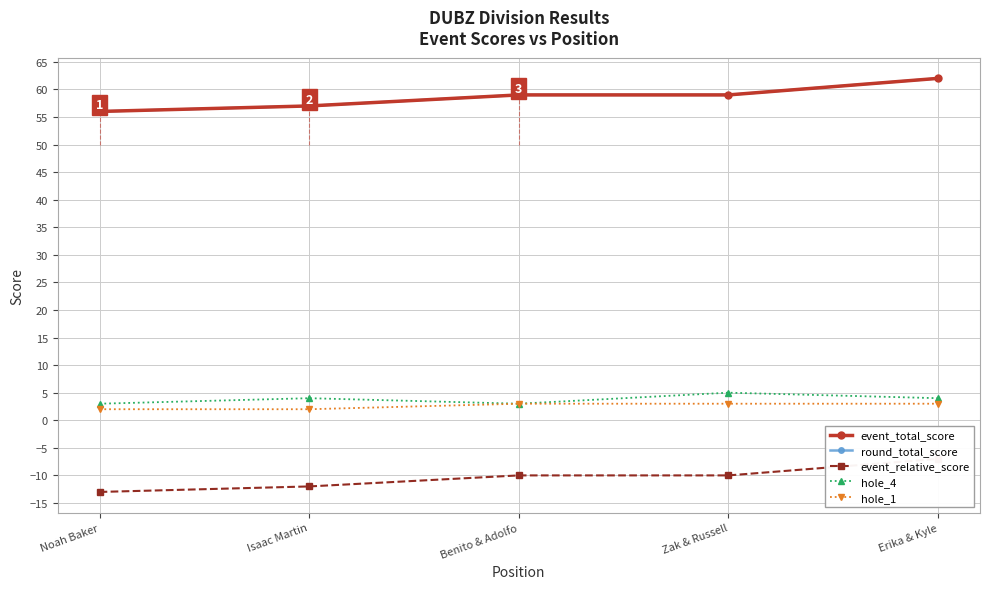

The round_total_score series shows 62 at Erika & Kyle. True or false?

True